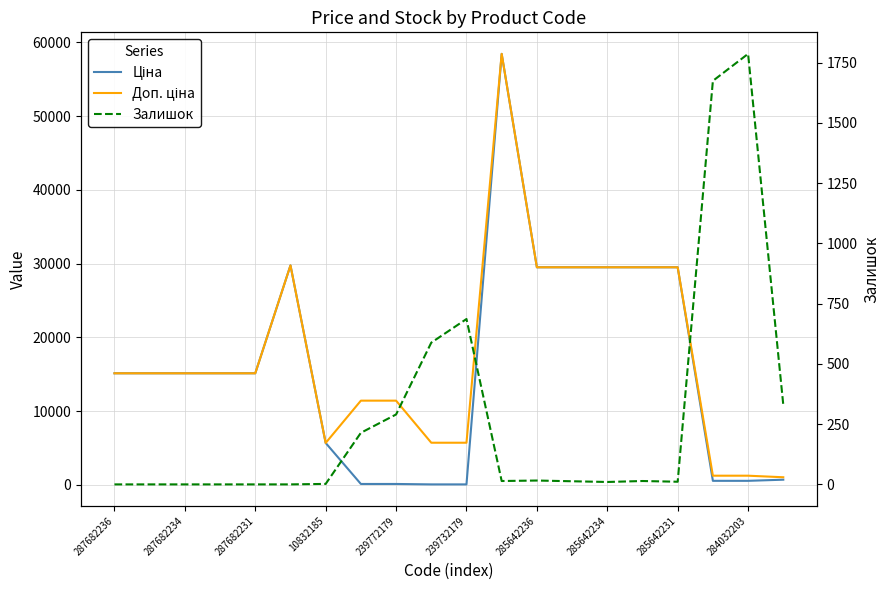

List the series in order of their peak value, highest first.

Ціна, Доп. ціна, Залишок